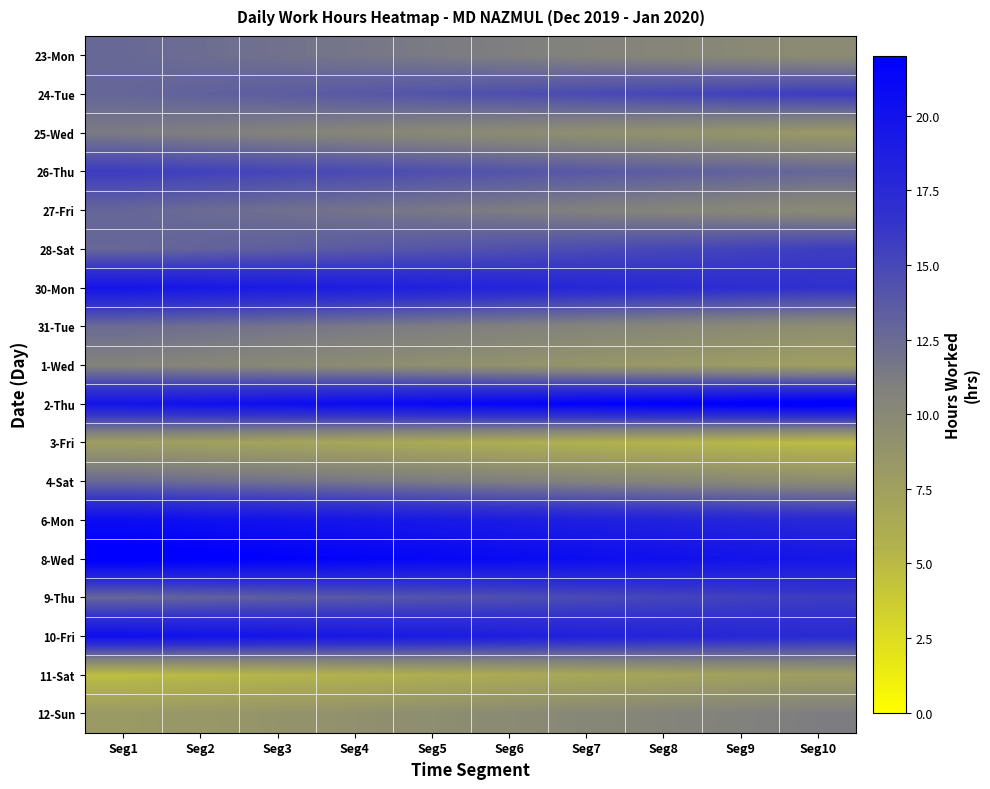

At how many categories does at least one series exceed 22?

5